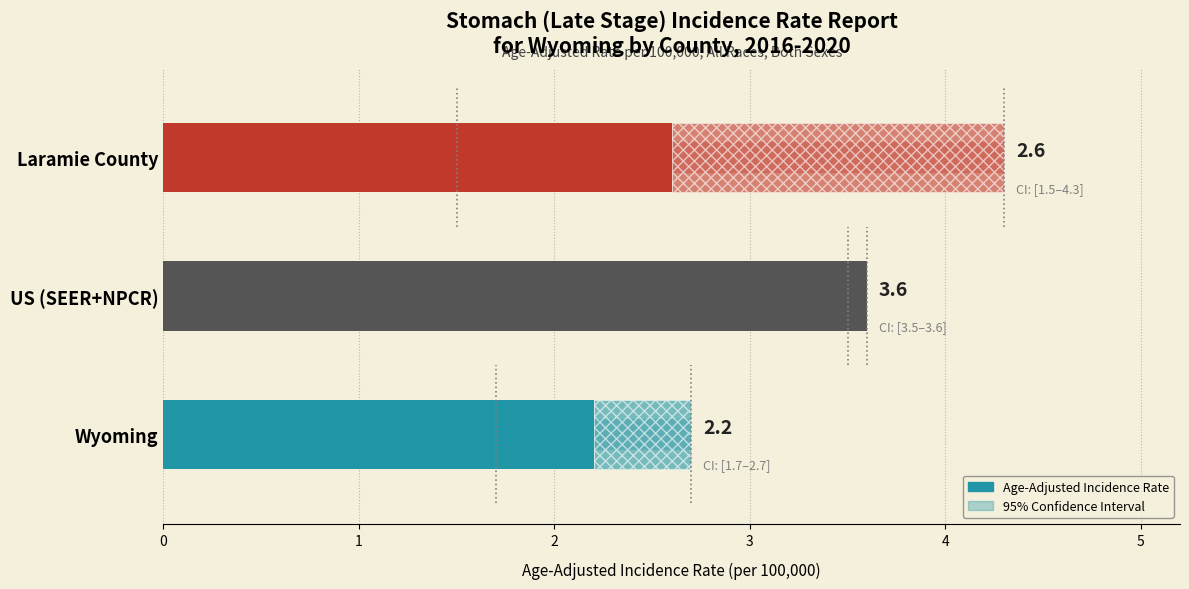

What is the average value?

2.8